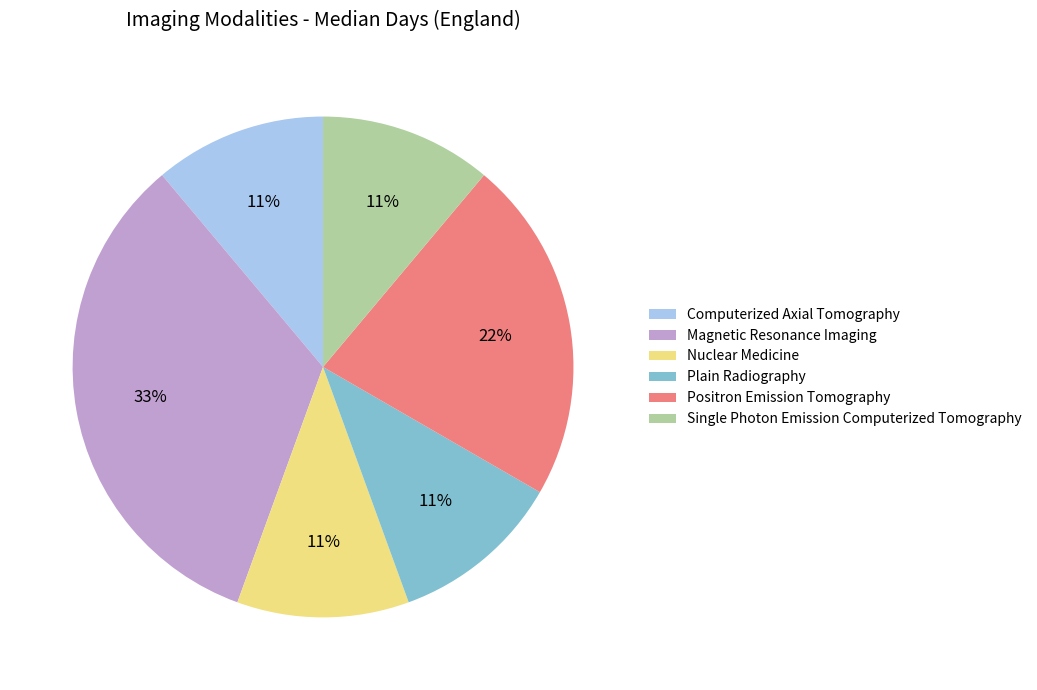

To the nearest percent, what is the difference between the largest and smallest slice percentages?

22%